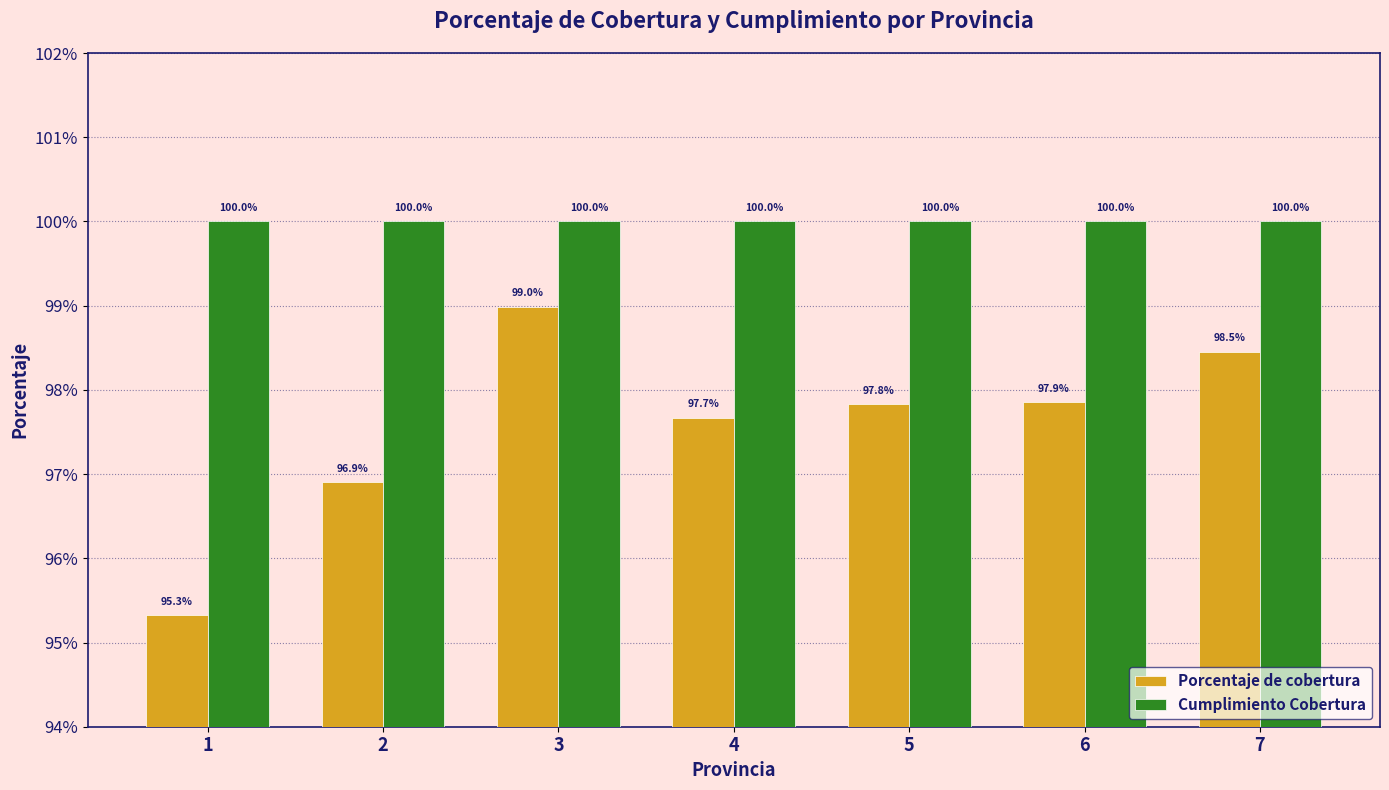

Are the bars grouped side by side (vs. stacked)?

Yes